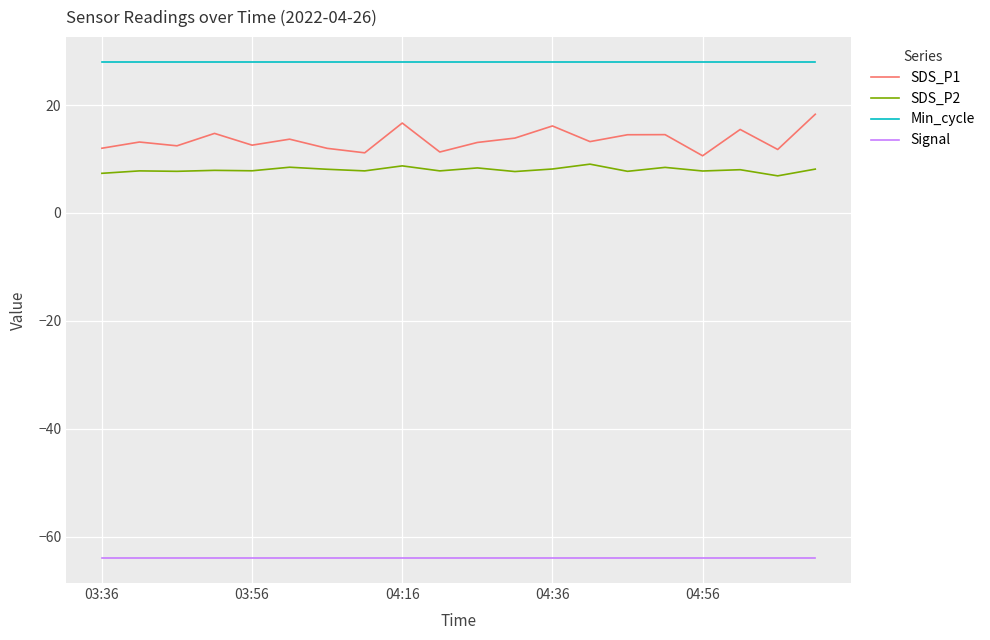

Which series has the largest range (max minus min)?

SDS_P1